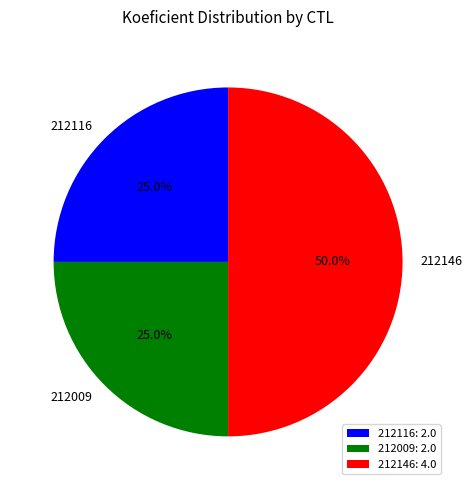

What is the ratio of the value at 212146 to the value at 212009?

2.0